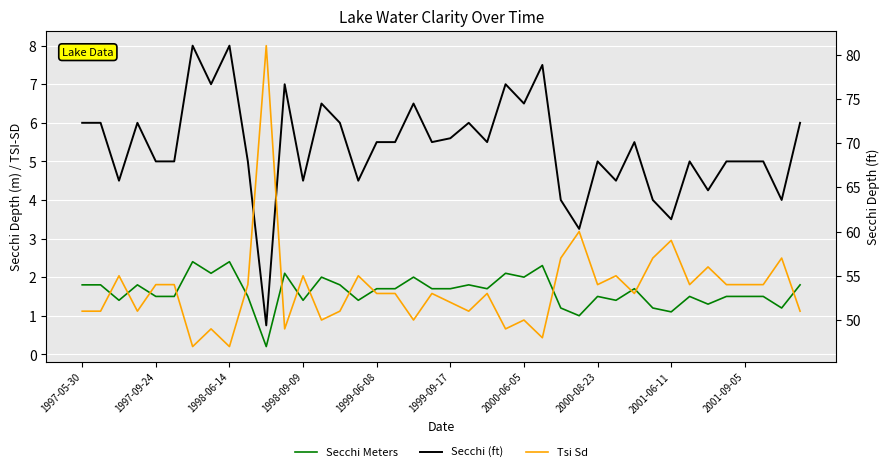

Read the Secchi (ft) value at 25.

7.5